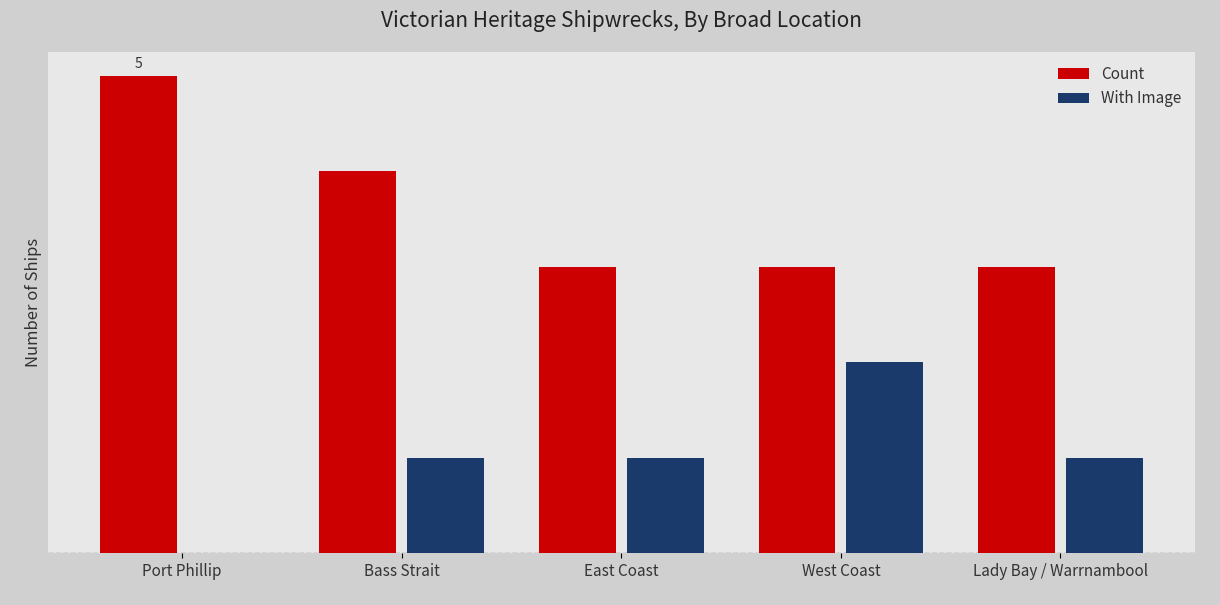

Are the bars grouped side by side (vs. stacked)?

Yes